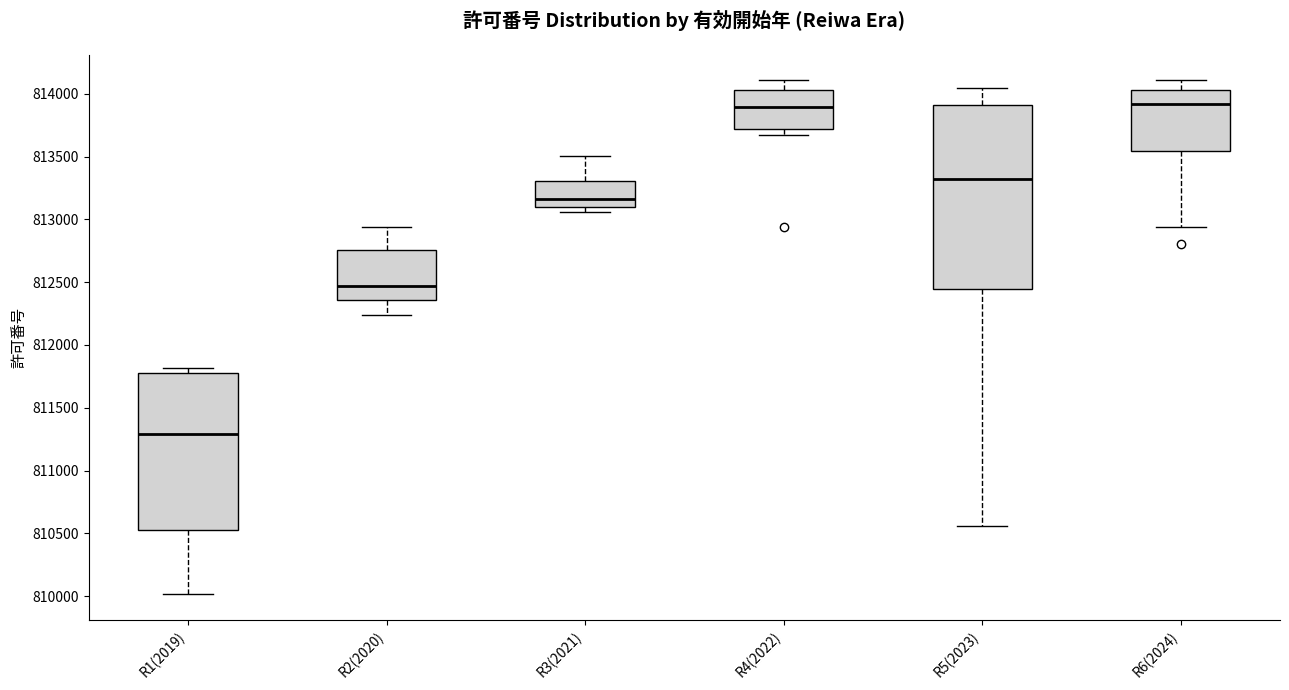

Which box is the tallest, from its lower edge to its upper edge?

R5(2023)